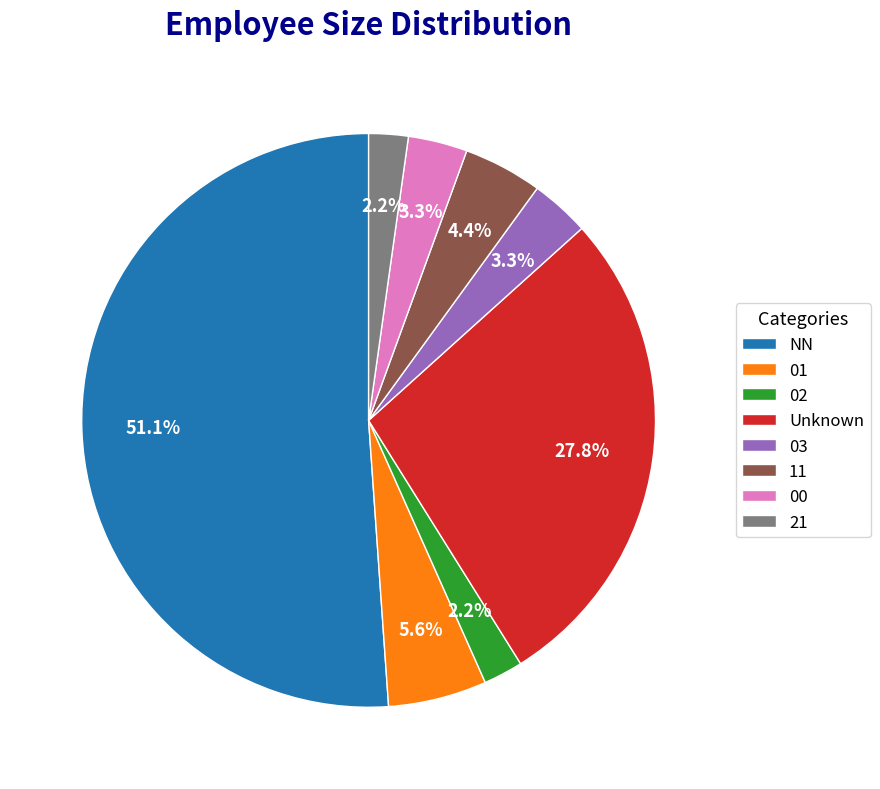

What is the total percentage of 11 and Unknown?

32.2%